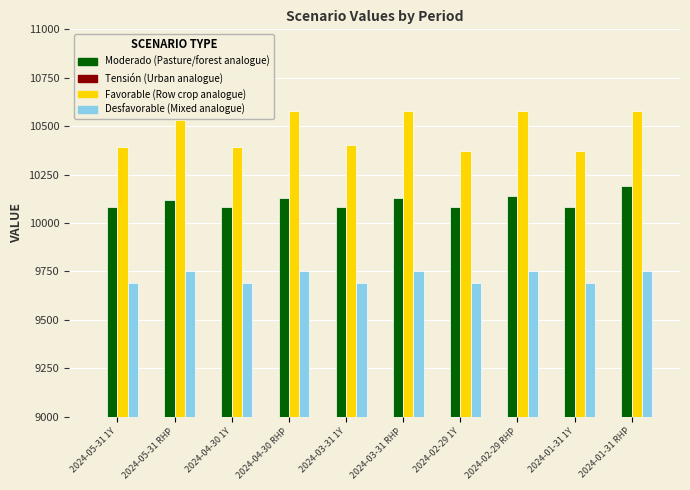

At which label does Moderado first exceed 10120?

2024-04-30 RHP